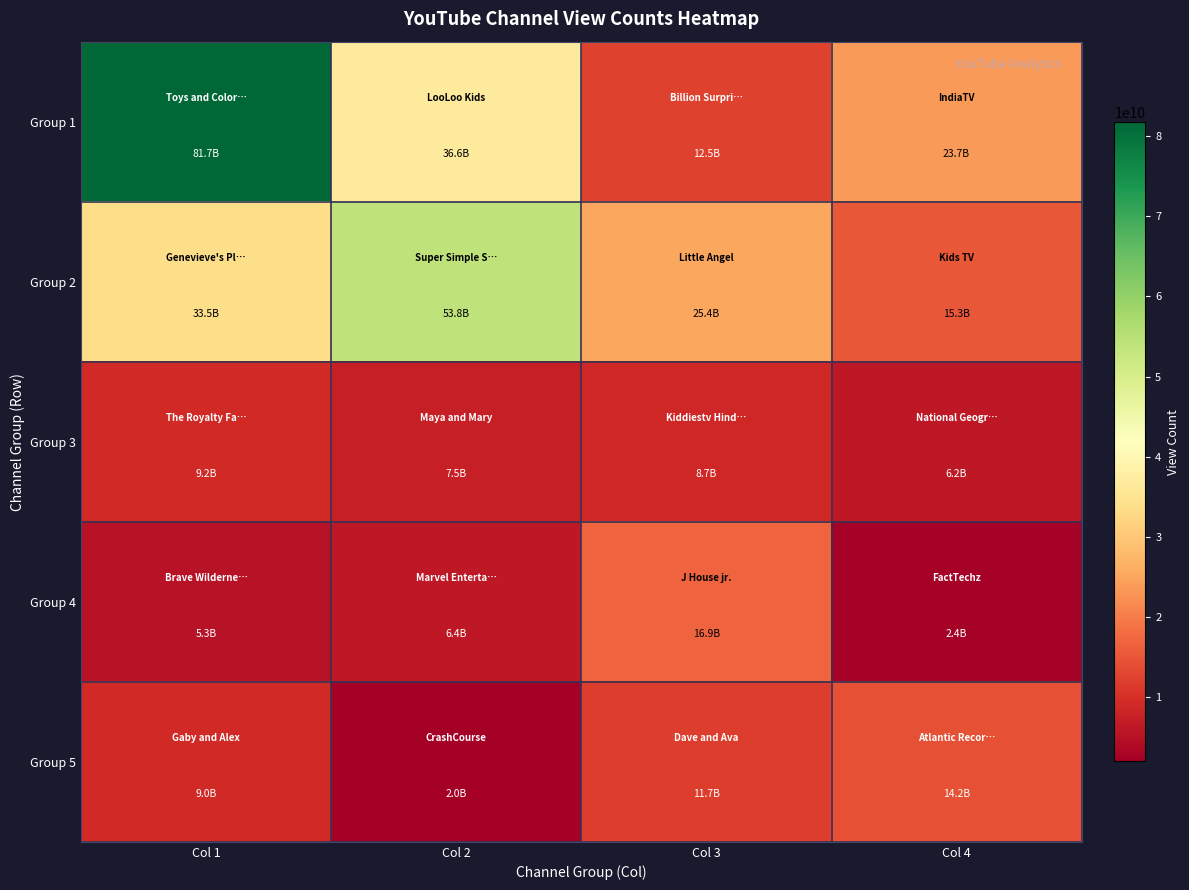

Which series changed the most between Col 2 and Col 4?

Group 2